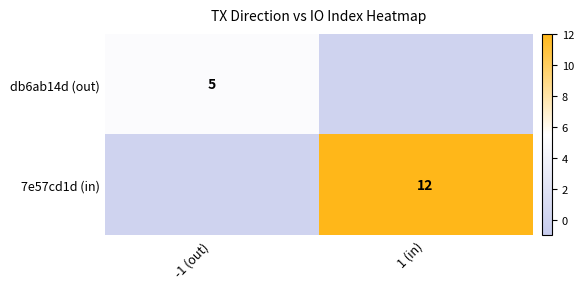

At which category is the sum across all series the highest?

1 (in)